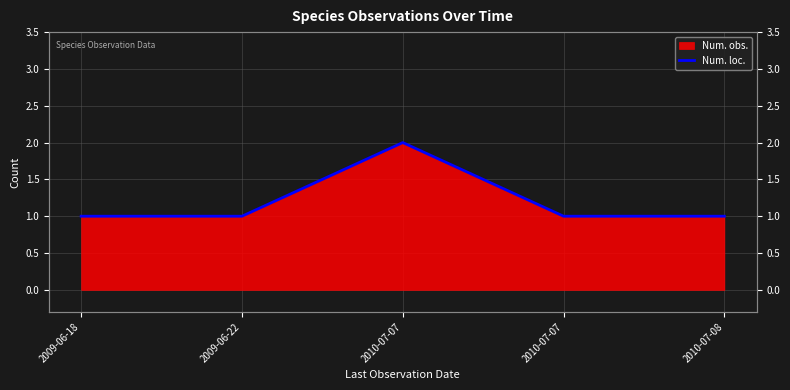

Rank the categories by value from lowest to highest.

2009-06-18, 2009-06-22, 2010-07-07, 2010-07-08, 2010-07-07